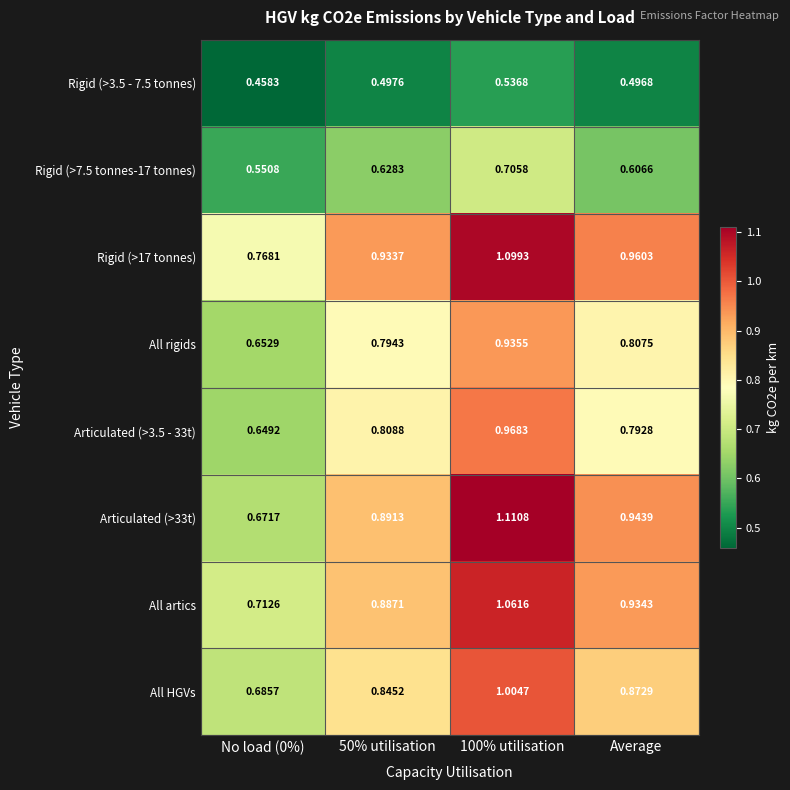

Which series has the largest total across all categories?

Rigid (>17 tonnes)